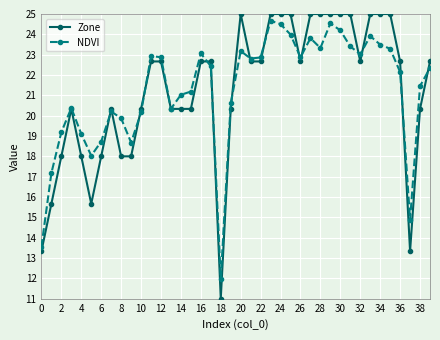

At how many categories does at least one series exceed 13?

39